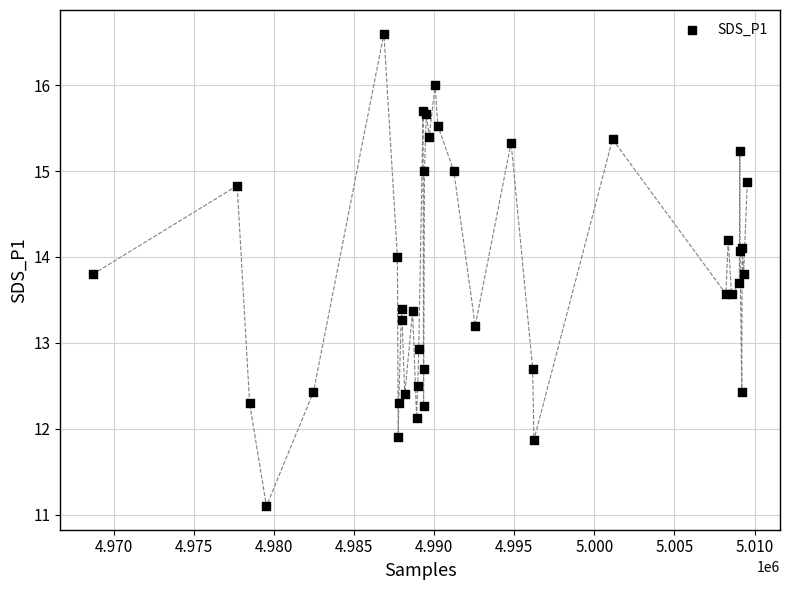

What Y value in the scatter plot is closest to 13?

12.9